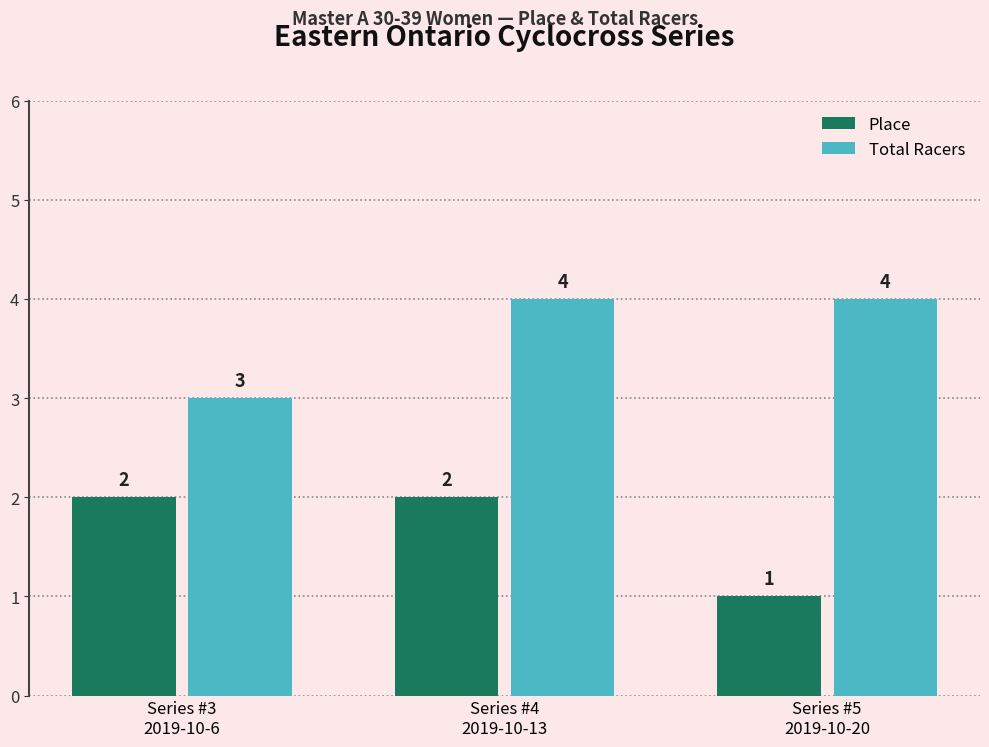

How many Total Racers values are between 3 and 4?

3